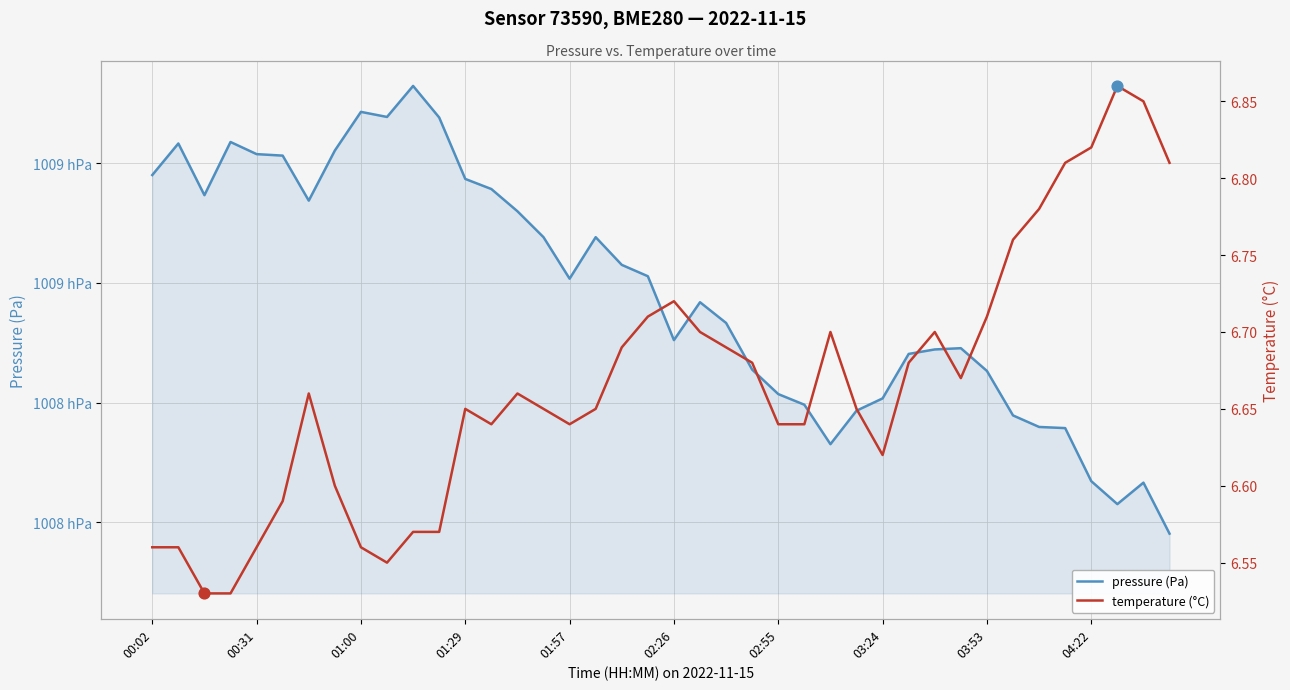

Which series has the largest total across all categories?

pressure (Pa)